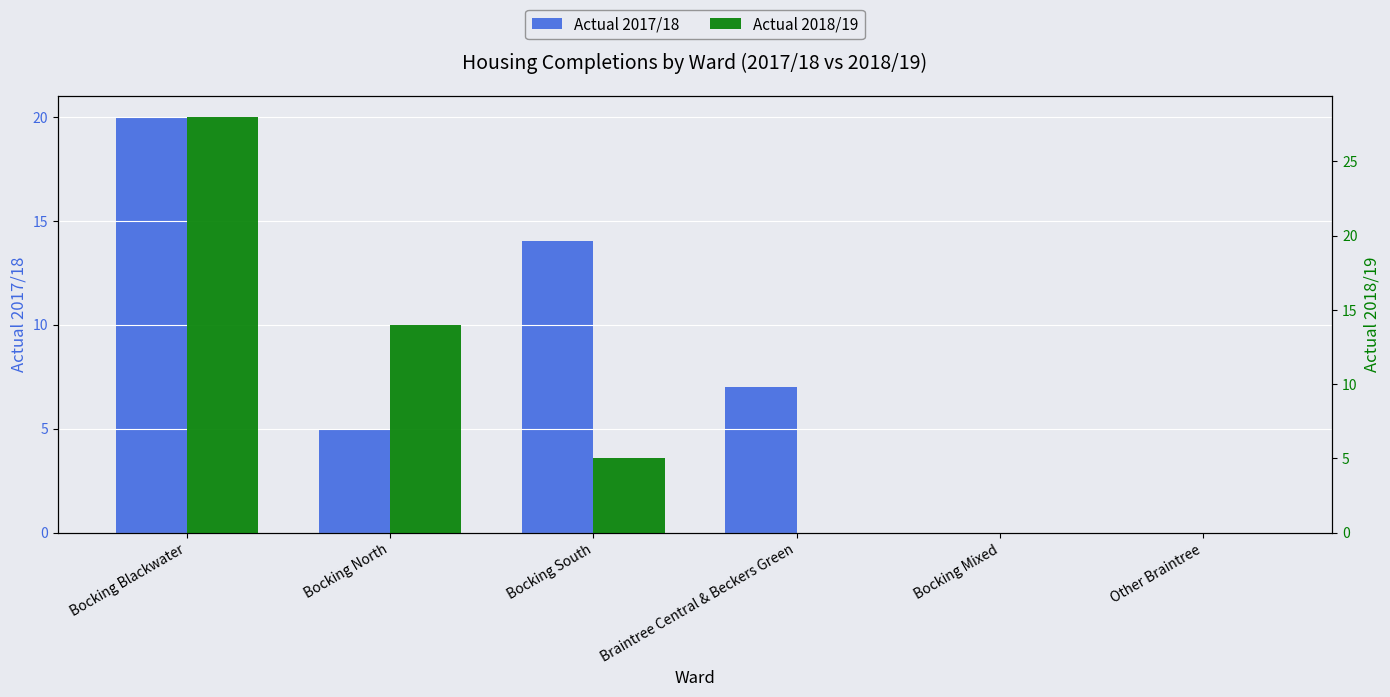

Reading left to right, extract all data points from this chart.

Actual 2017/18: Bocking Blackwater=20	Bocking North=5	Bocking South=14	Braintree Central & Beckers Green=7	Bocking Mixed=0	Other Braintree=0
Actual 2018/19: Bocking Blackwater=28	Bocking North=14	Bocking South=5	Braintree Central & Beckers Green=0	Bocking Mixed=0	Other Braintree=0